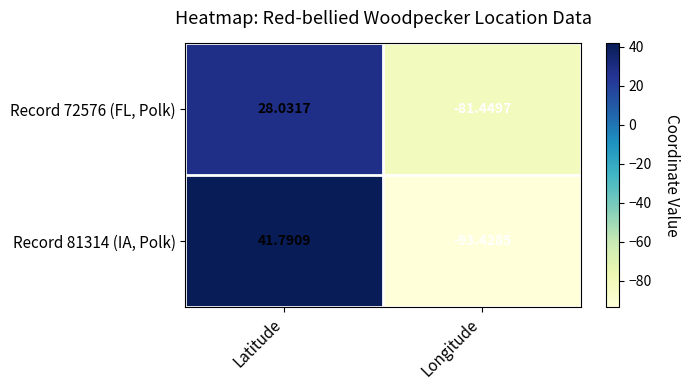

Is the value of Record 81314 (IA, Polk) at Latitude greater than the value of Record 72576 (FL, Polk) at Longitude?

Yes